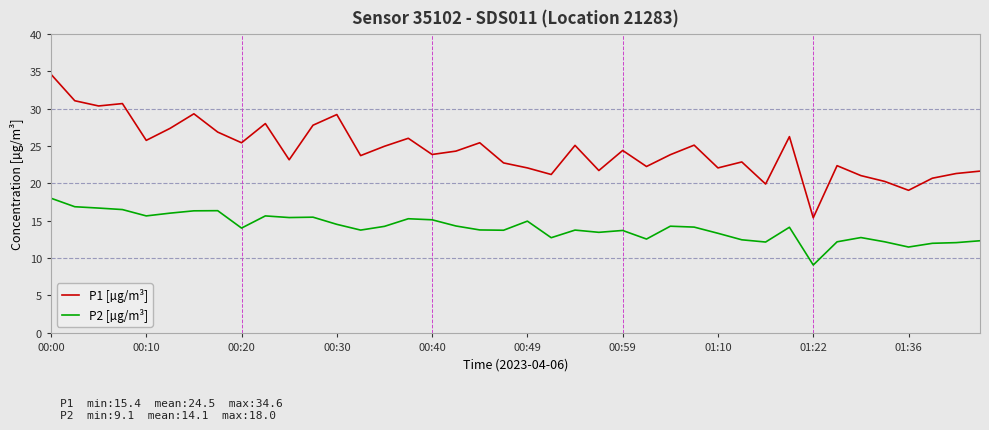

Which series has the largest total across all categories?

P1 [µg/m³]